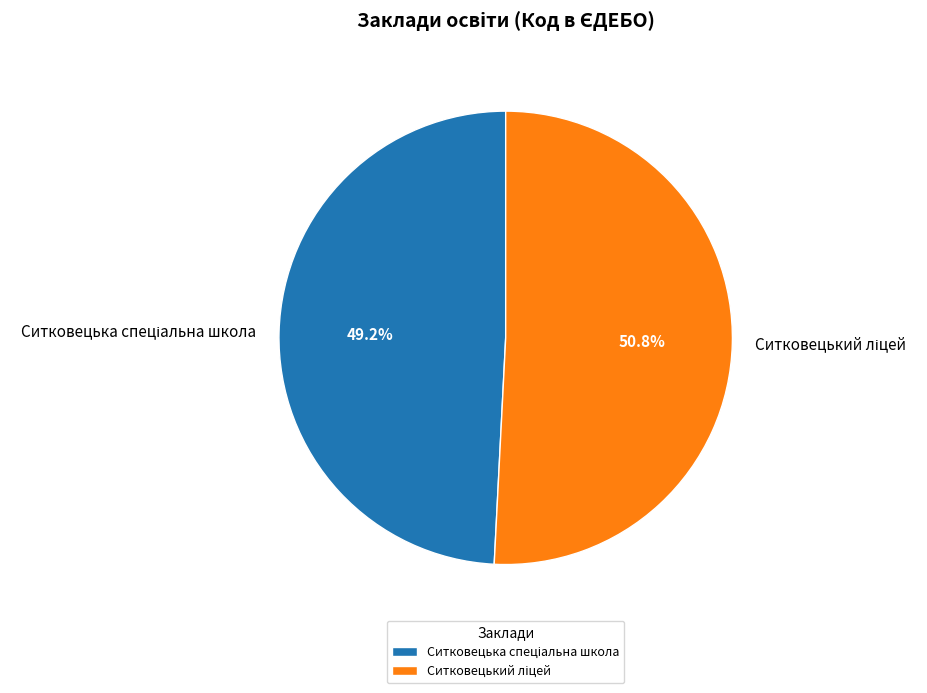

Is there a majority slice in this chart?

Yes